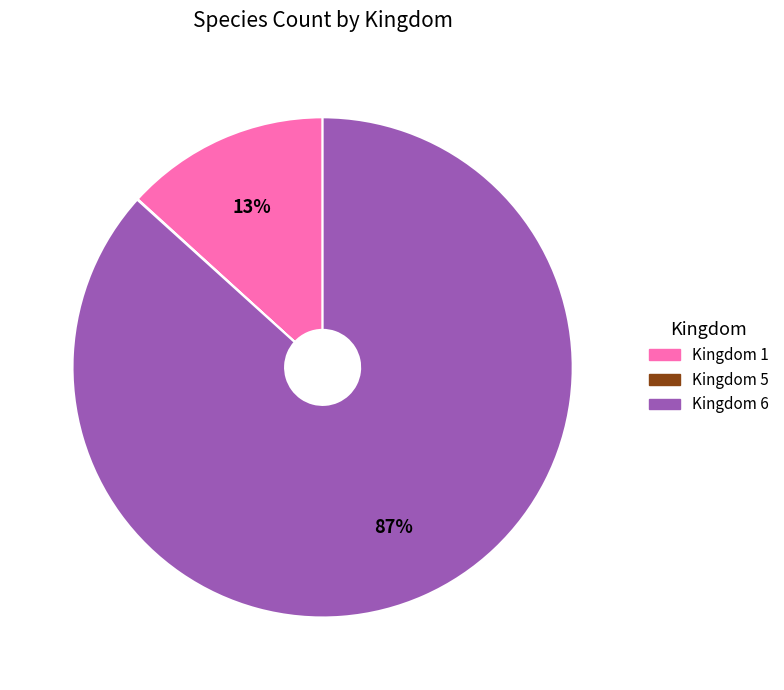

To the nearest percent, what is the difference between the largest and smallest slice percentages?

87%